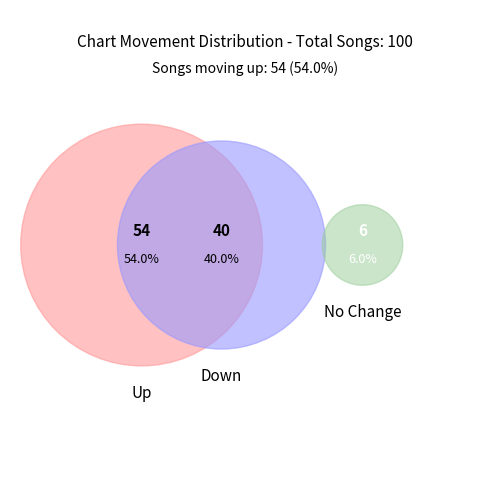

To the nearest percent, what portion does down represent?

40%